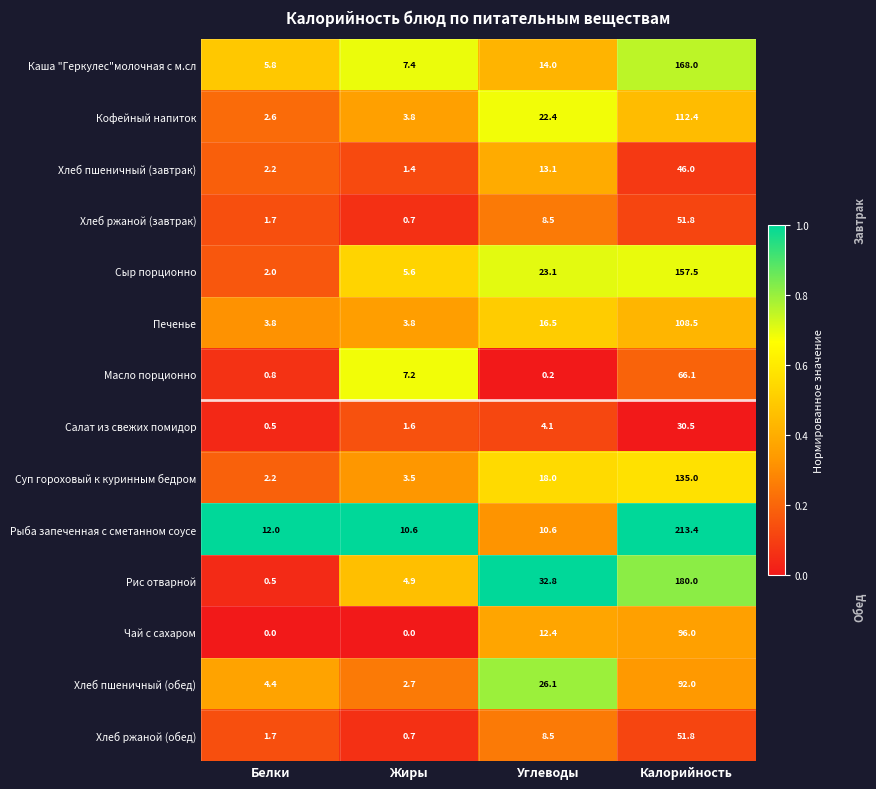

Between Углеводы and Калорийность, which series saw the biggest shift?

Рыба запеченная с сметанном соусе